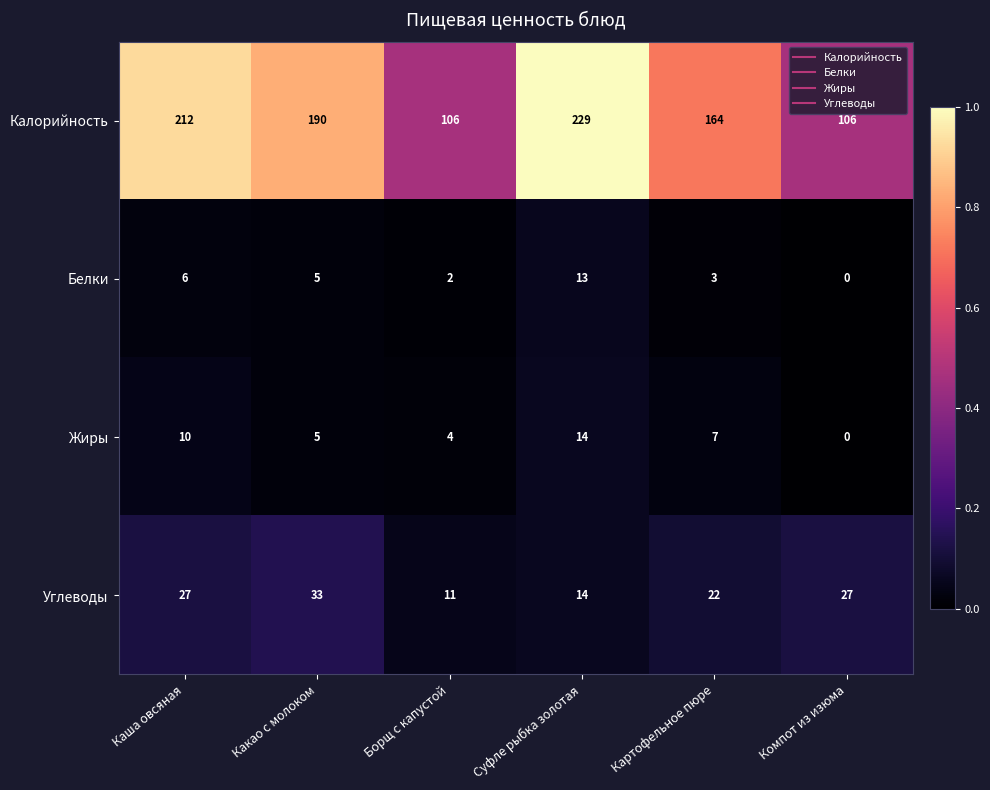

Between Какао с молоком and Борщ с капустой, which series saw the biggest shift?

Калорийность